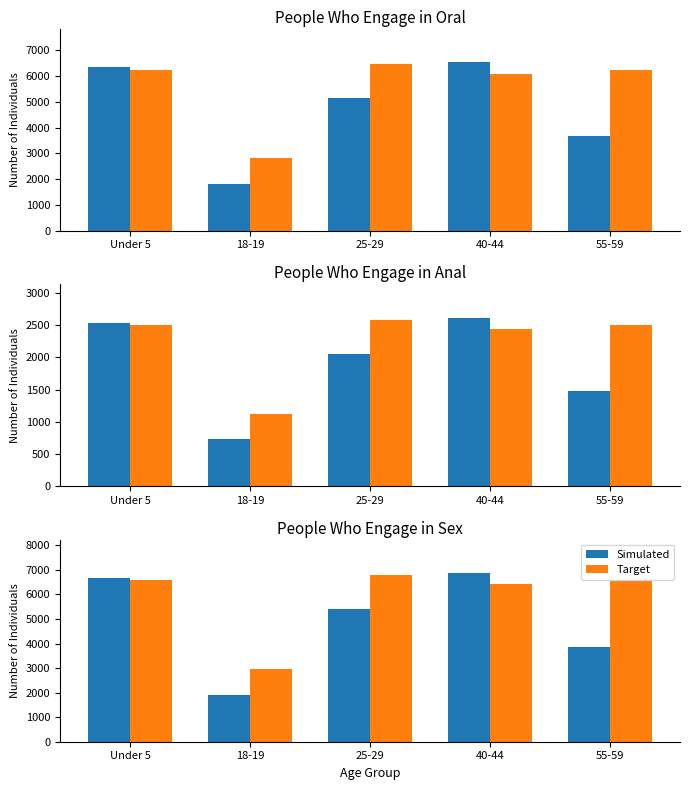

How many values in the Target series exceed 6563?

3